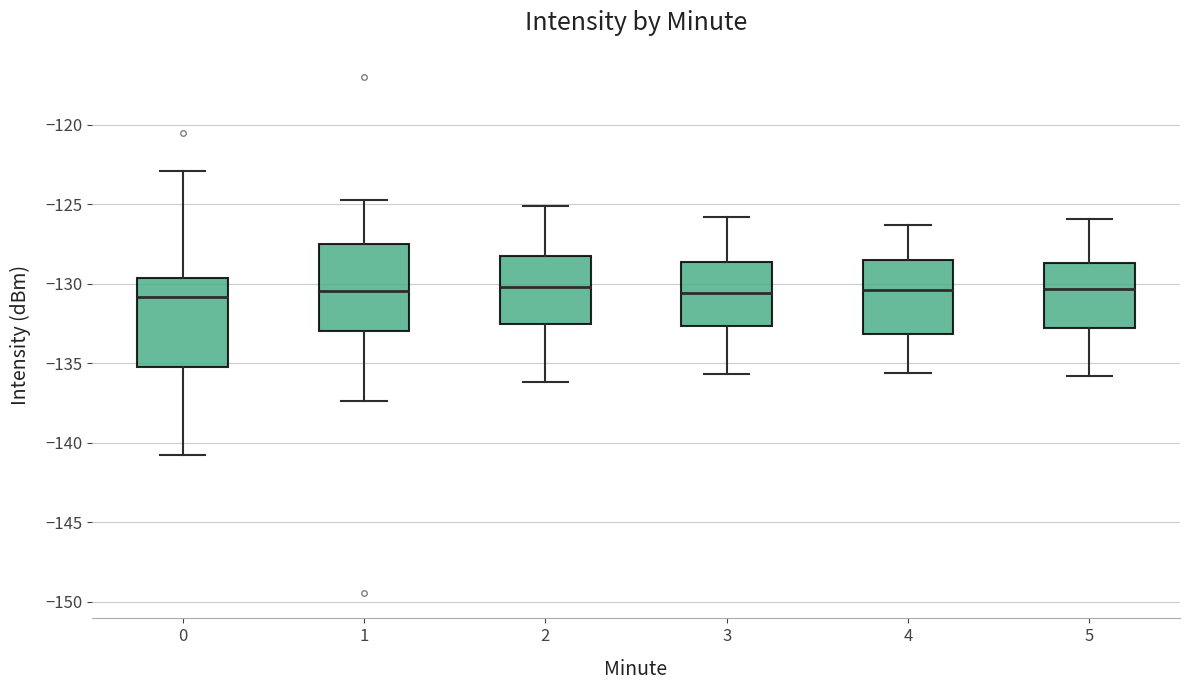

Reading left to right, transcribe this box plot: for each box, give where its median line is, the range the box spans, and where its two whiskers end, as read against the y-axis. The values are not printed on the chart, so give them approximately, as read against the axis.

0: median -131.0, box -135.0 to -129.5, whiskers -140.5 to -123.0
1: median -130.5, box -133.0 to -127.5, whiskers -137.5 to -124.5
2: median -130.0, box -132.5 to -128.0, whiskers -136.0 to -125.0
3: median -130.5, box -132.5 to -128.5, whiskers -135.5 to -126.0
4: median -130.5, box -133.0 to -128.5, whiskers -135.5 to -126.5
5: median -130.5, box -133.0 to -128.5, whiskers -136.0 to -126.0